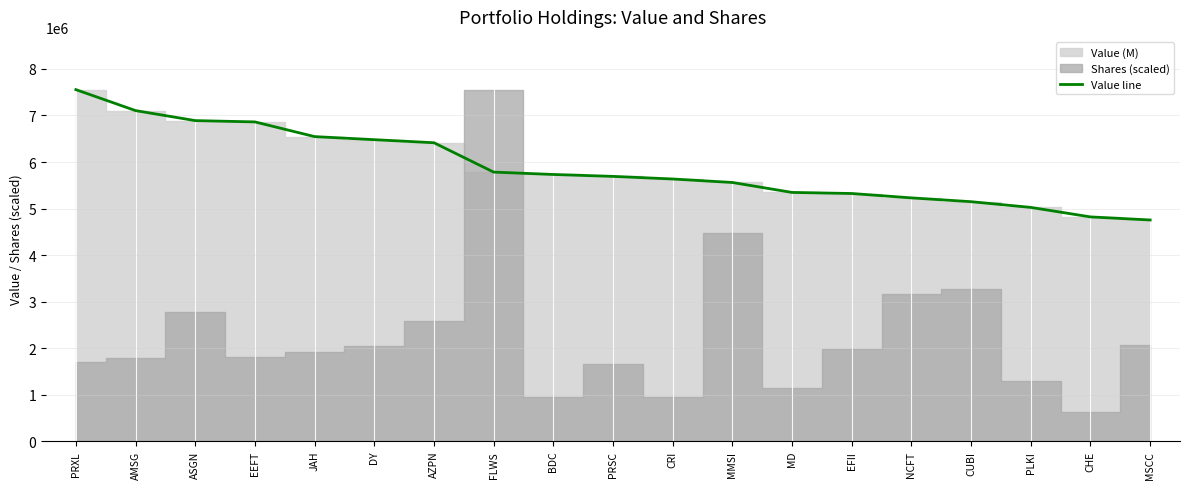

Reading left to right, list all the values displayed in this chart.

PRXL=7556000	AMSG=7105000	ASGN=6890000	EEFT=6862000	JAH=6546000	DY=6480000	AZPN=6414000	FLWS=5783000	BDC=5732000	PRSC=5691000	CRI=5635000	MMSI=5560000	MD=5346000	EFII=5323000	NCFT=5229000	CUBI=5147000	PLKI=5024000	CHE=4820000	MSCC=4754000